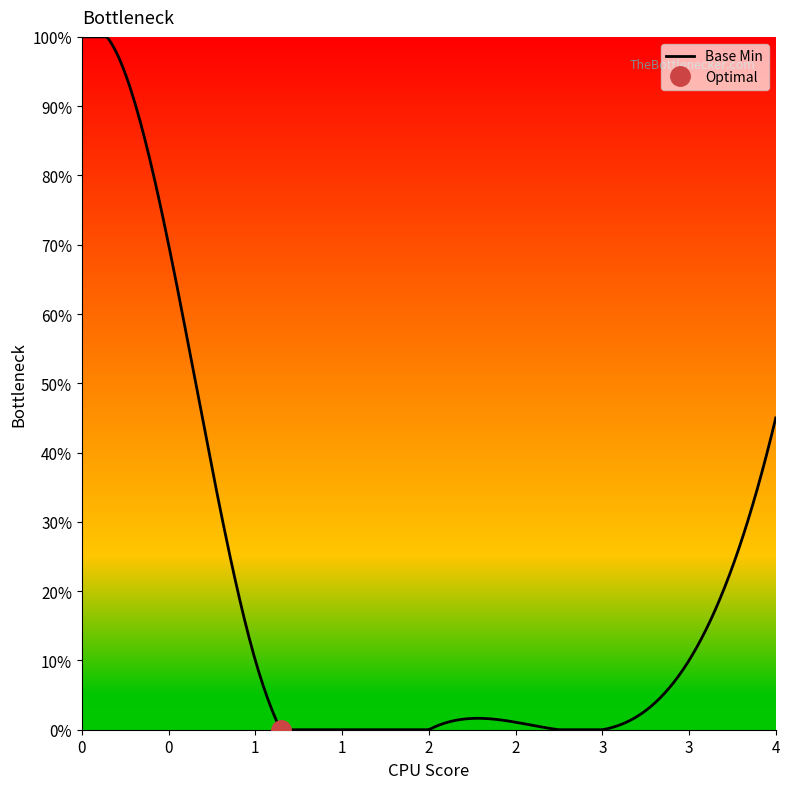

How many interior local peaks (higher than both neighbors) does the data have?

1